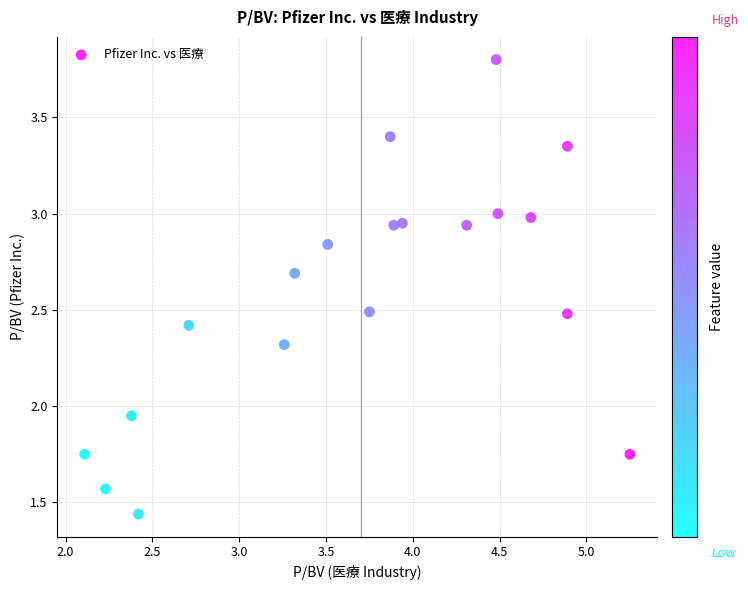

What is the range of X values (max minus min)?

3.1